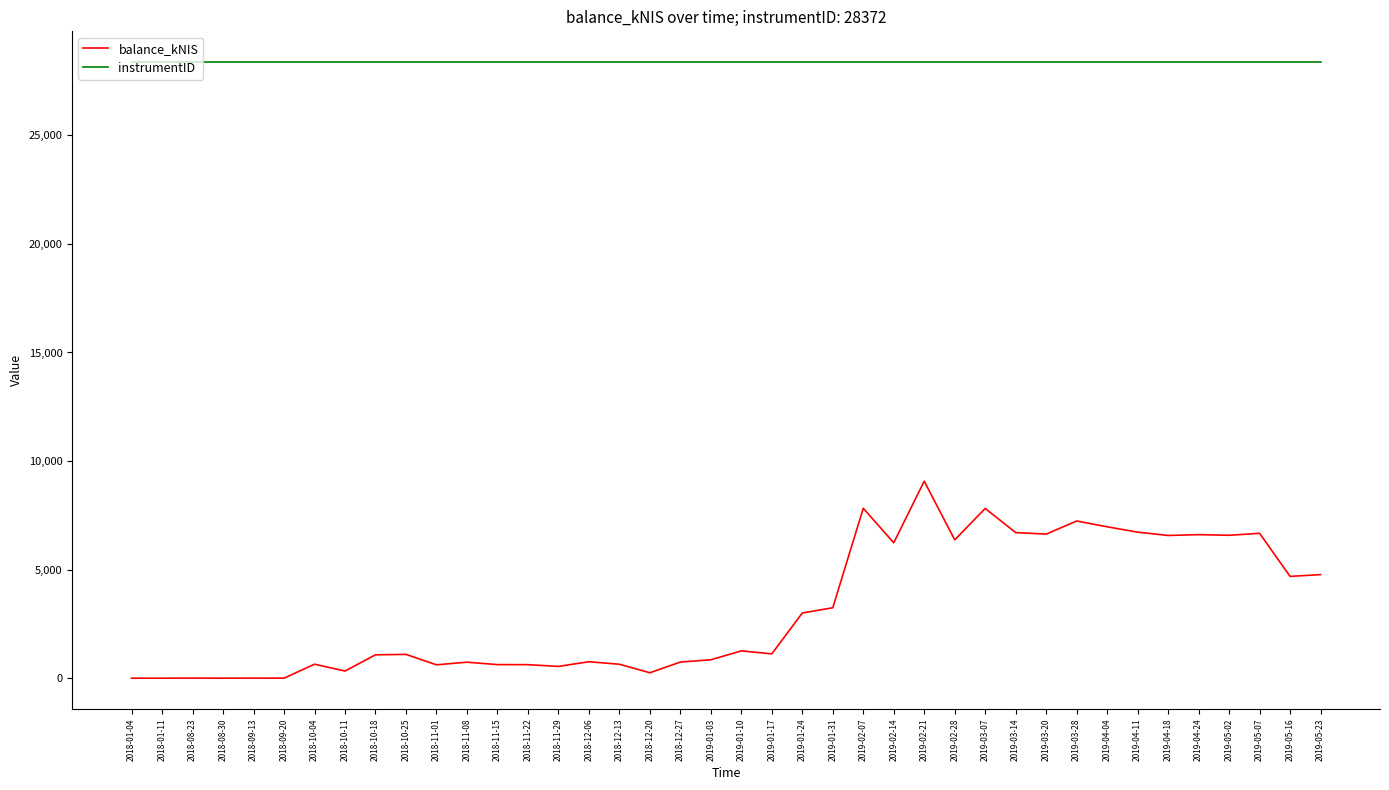

Is the value of instrumentID at 2019-01-31 greater than the value of balance_kNIS at 2018-10-04?

Yes